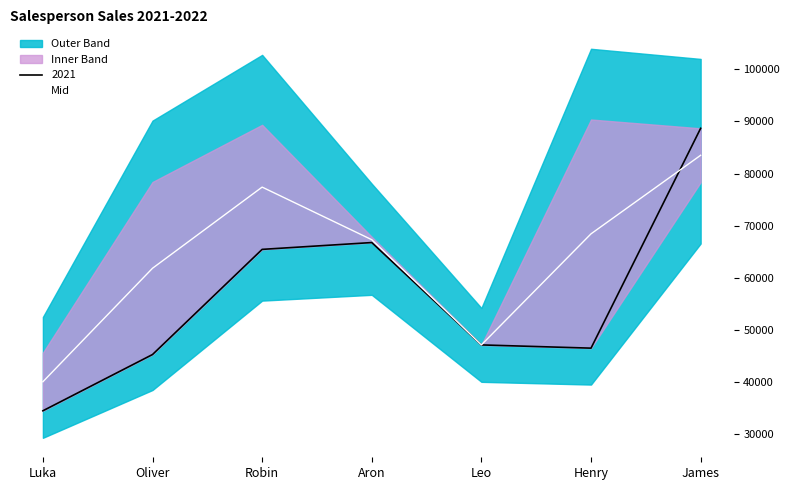

What value does the data have at Aron?

67329.5